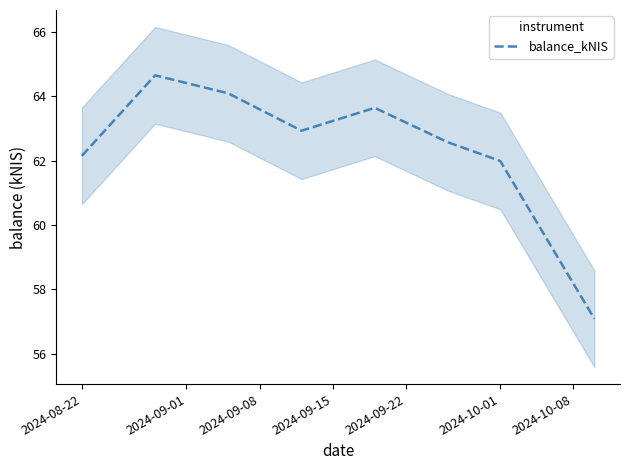

What is the highest value of the balance_kNIS series?

64.7